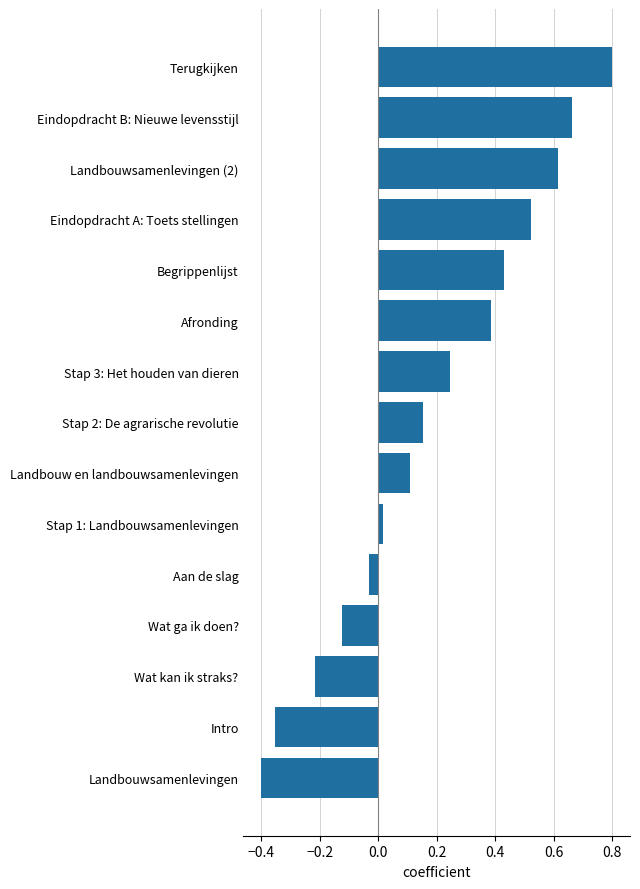

What is the difference between the maximum and minimum values?

1.2